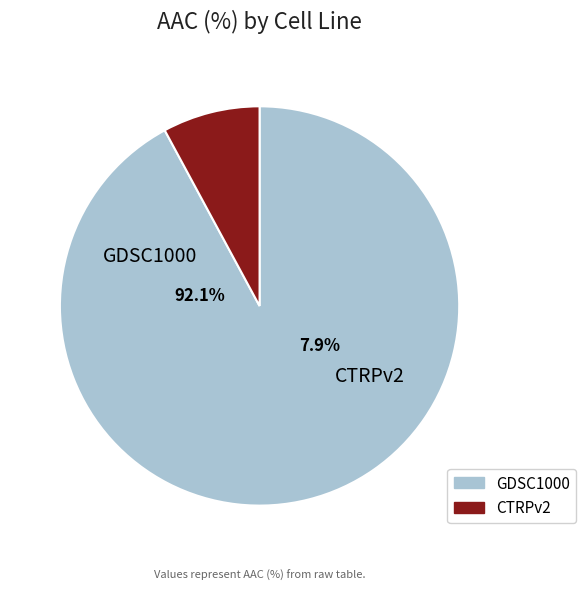

What is the ratio of the value at GDSC1000 to the value at CTRPv2?

11.7